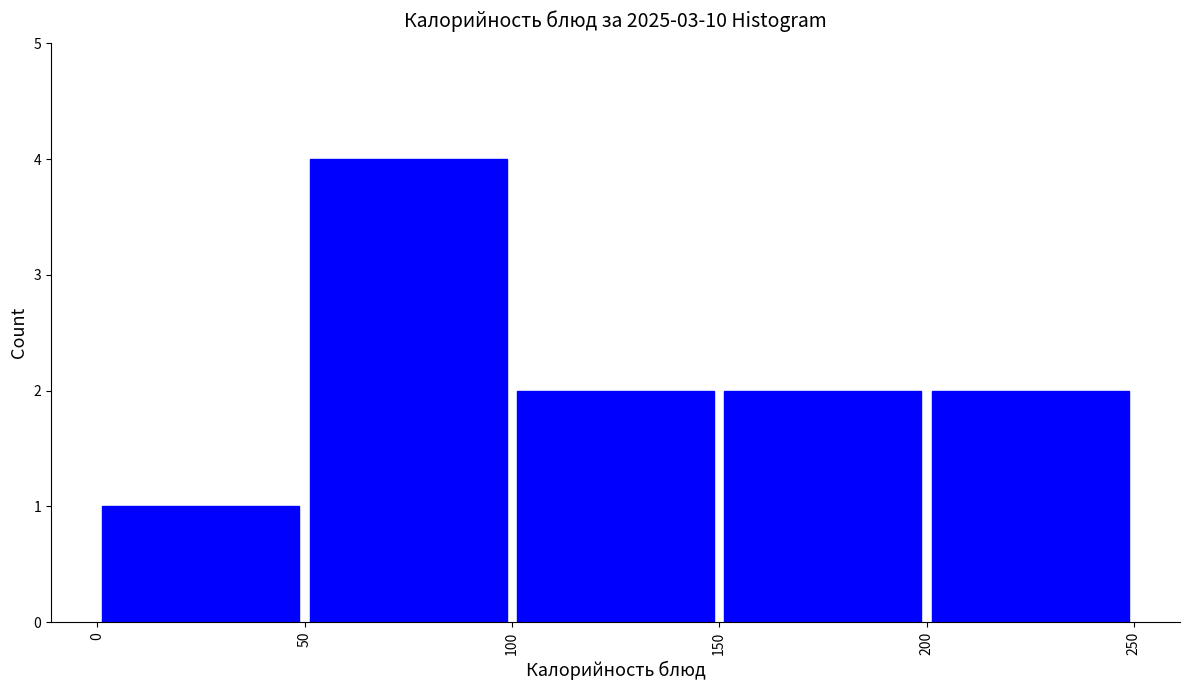

Reading left to right, list every bar in this chart as the range it spans on the x-axis followed by its height. The values are not printed on the chart, so give them approximately, as read against the axis.

0 to 50: 1
50 to 100: 4
100 to 150: 2
150 to 200: 2
200 to 250: 2